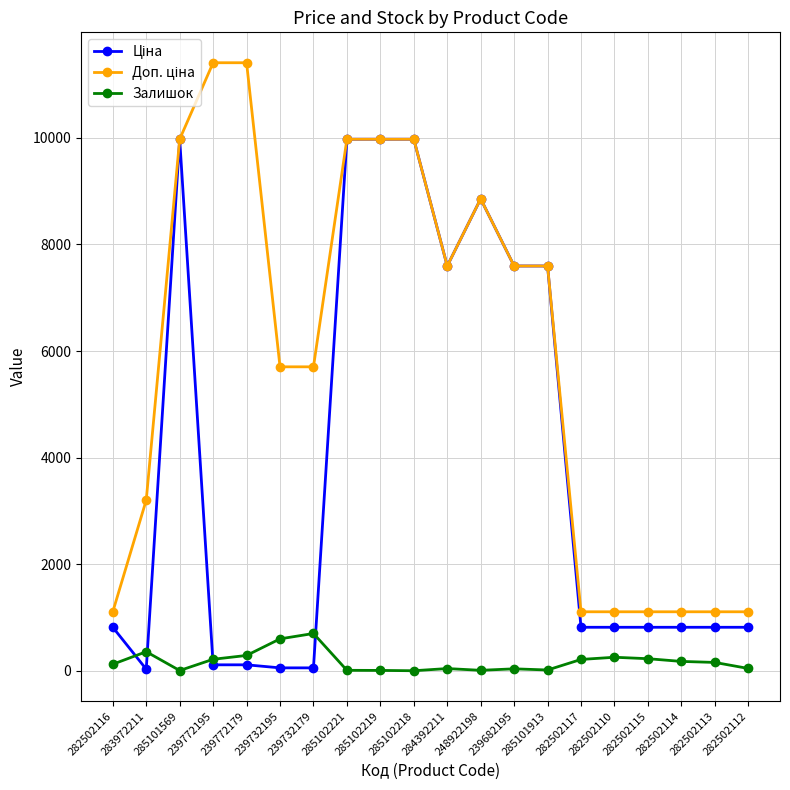

At how many categories does at least one series exceed 1633?

13